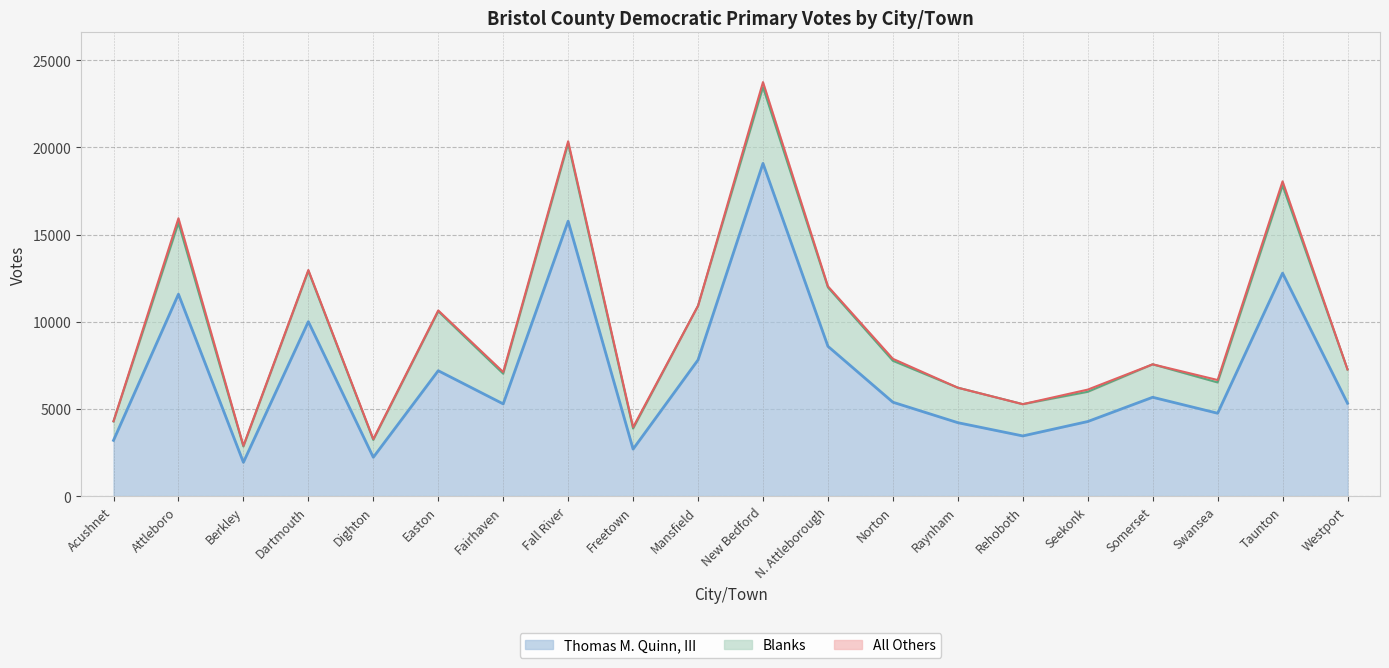

At which label does Blanks first exceed 2006?

Attleboro